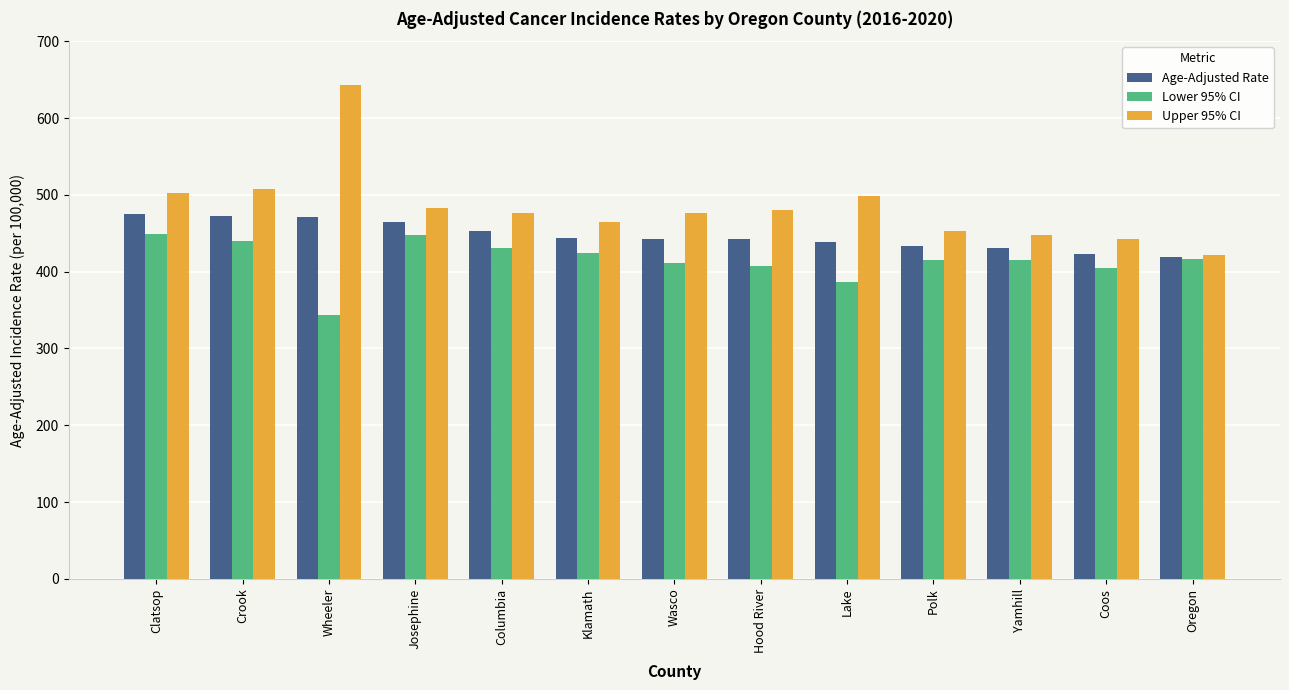

What is the value of the Lower 95% CI bar at the 6th from the left?

424.5